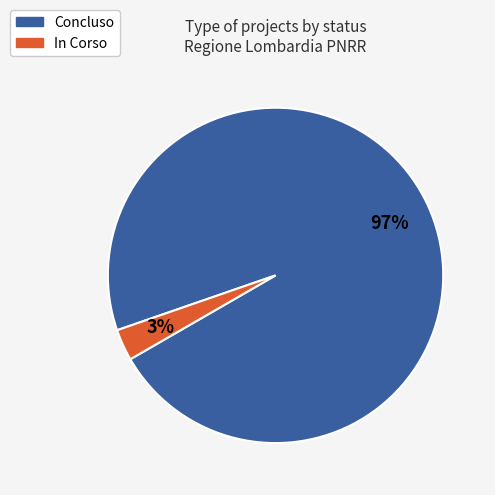

Is it true that Concluso is 97% of the pie?

True